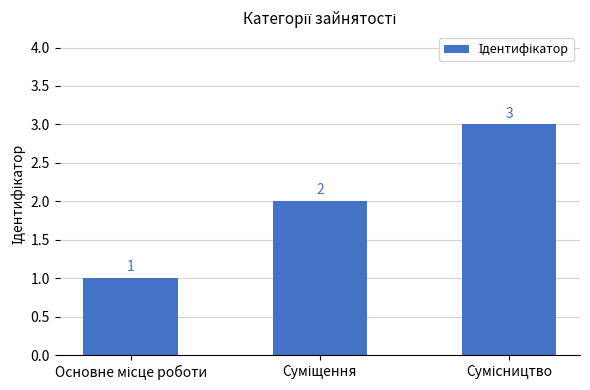

Reading right to left, list all the values displayed in this chart.

3	2	1